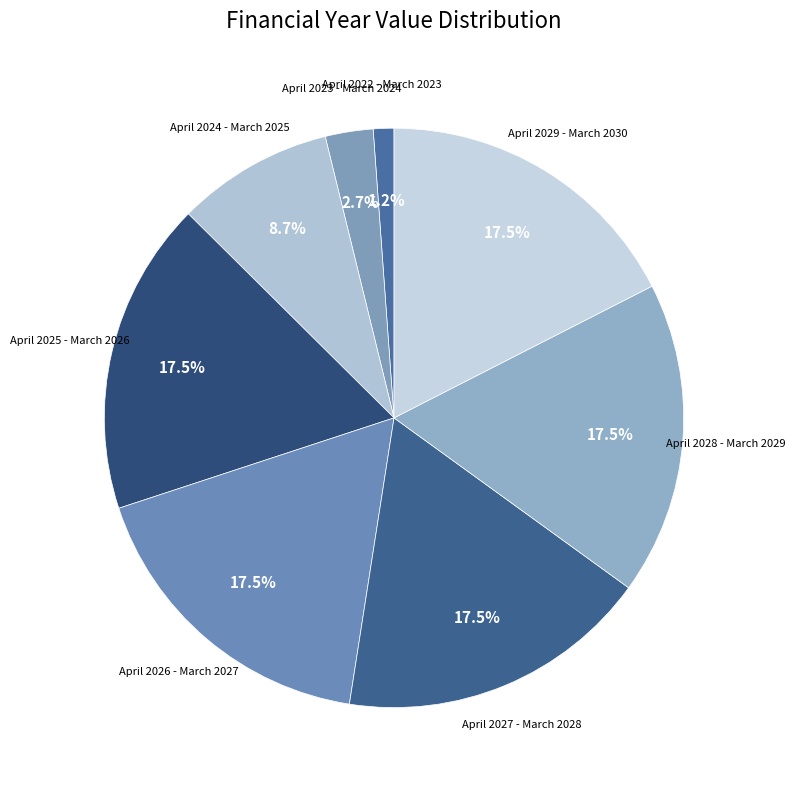

How many slices are in this pie chart?

8